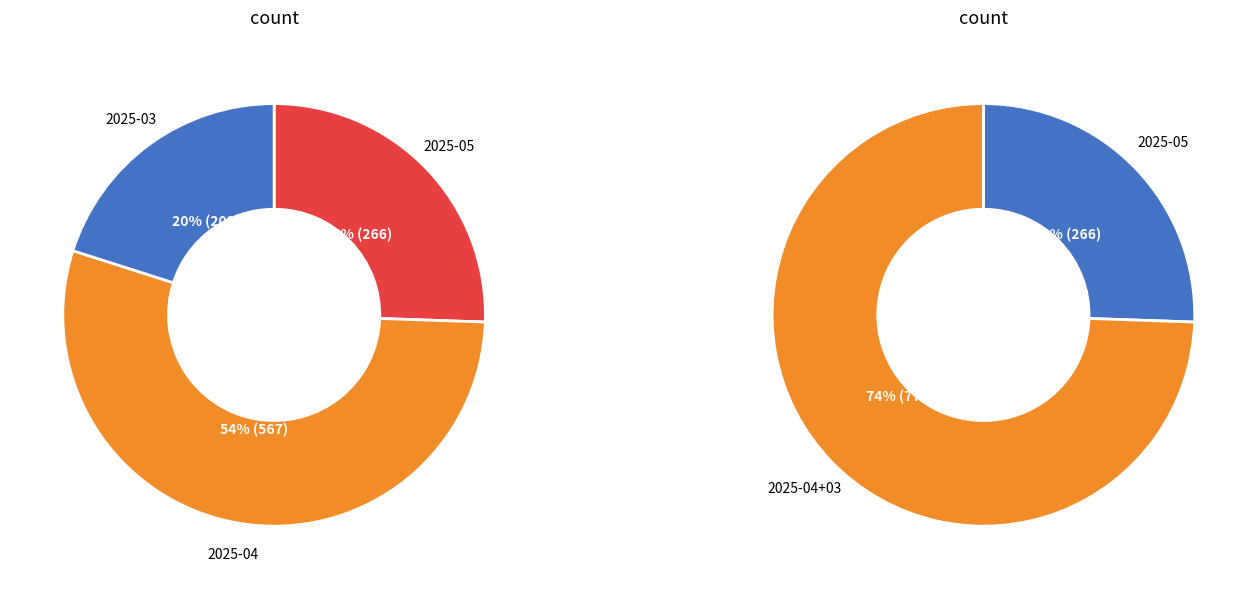

What percentage is NOT represented by 30?

98.3%